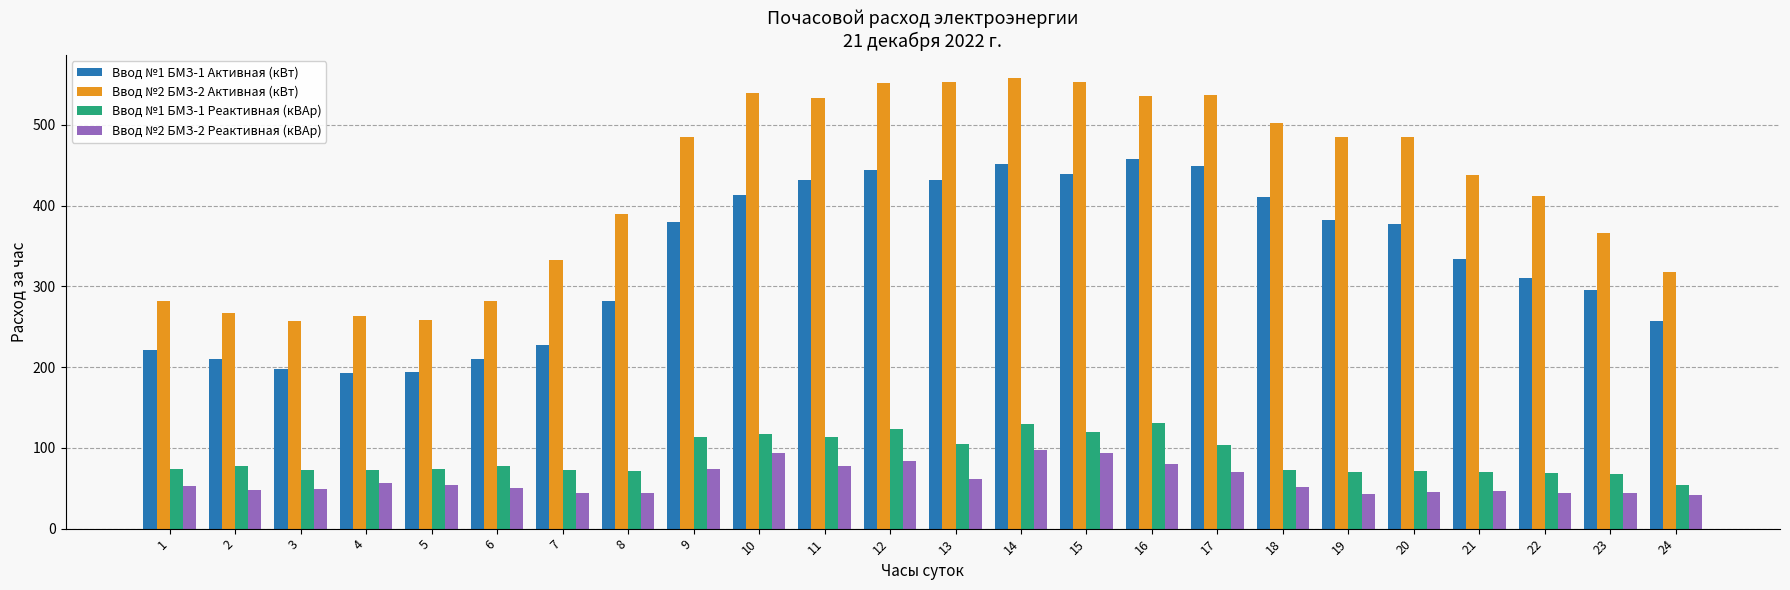

How many values in the Ввод №2 БМЗ-2 Активная (кВт) series are below 484?

12